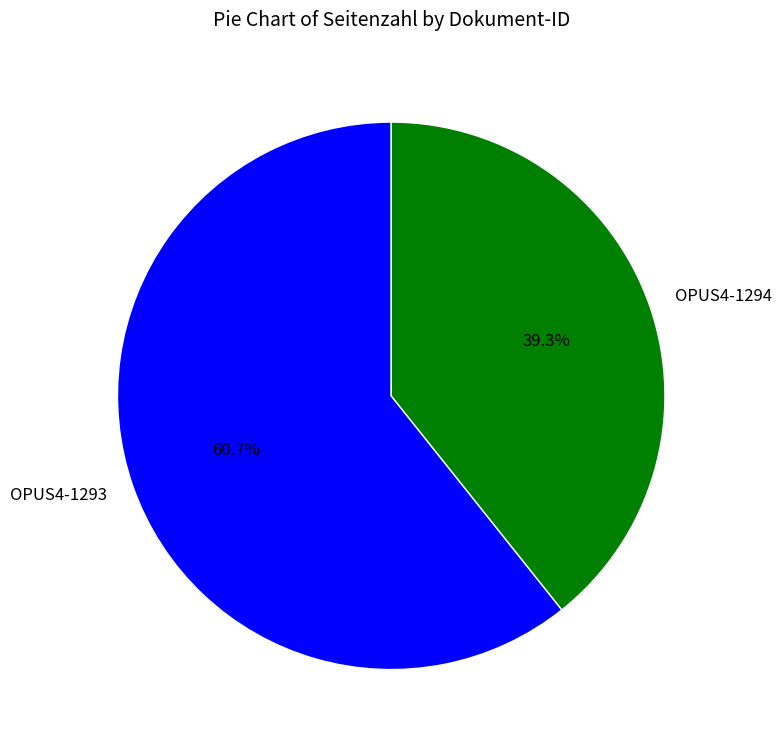

Which slice is the largest?

OPUS4-1293